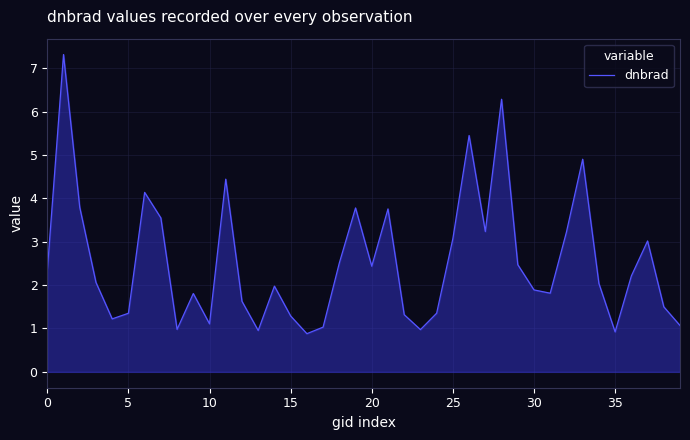

What is the average value?

2.5